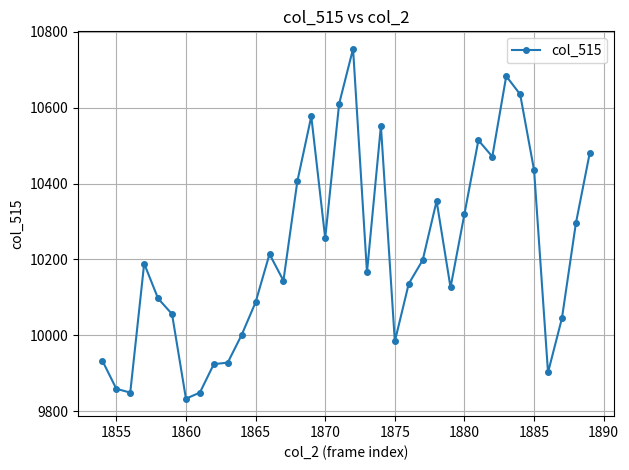

Does the chart have visible grid lines?

Yes